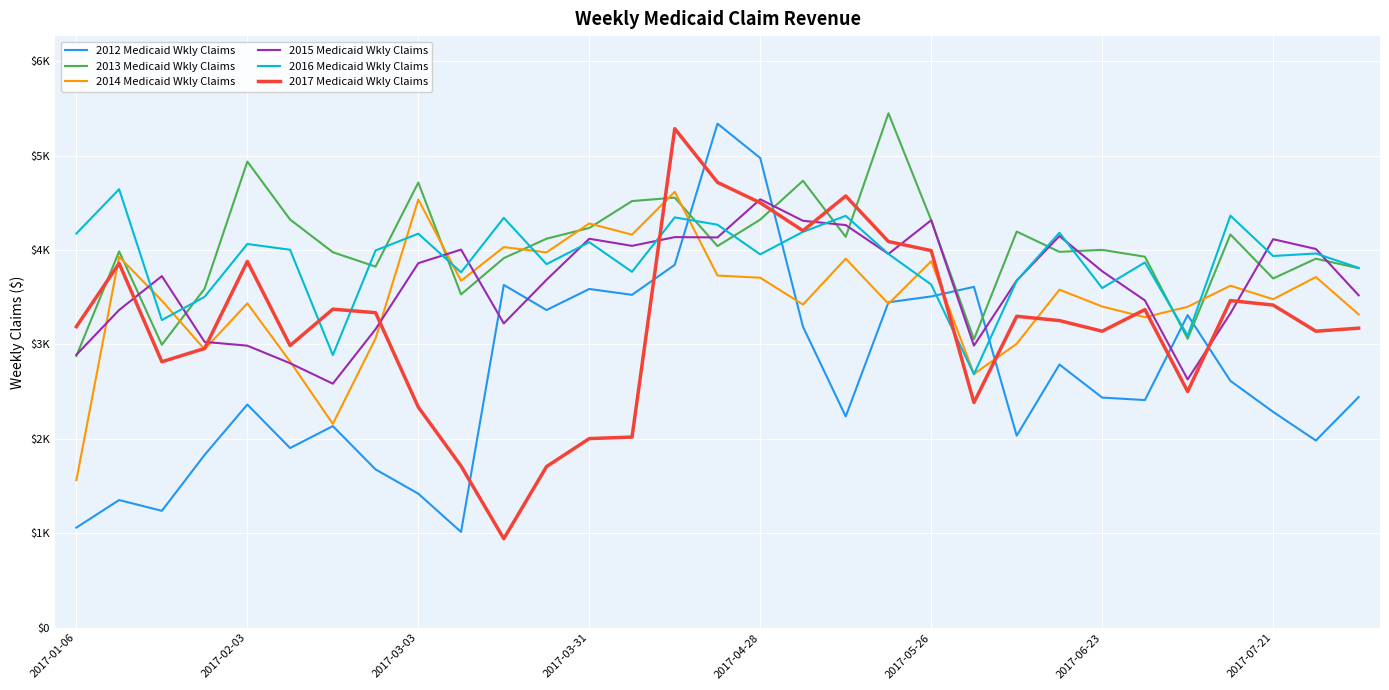

Does the chart display data point markers on the line(s)?

No